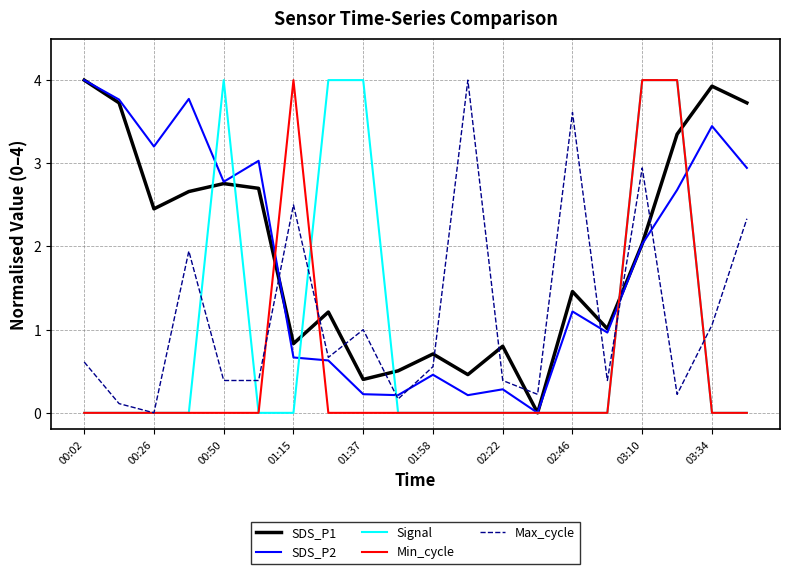

What is the maximum value shown in the chart?

4.0